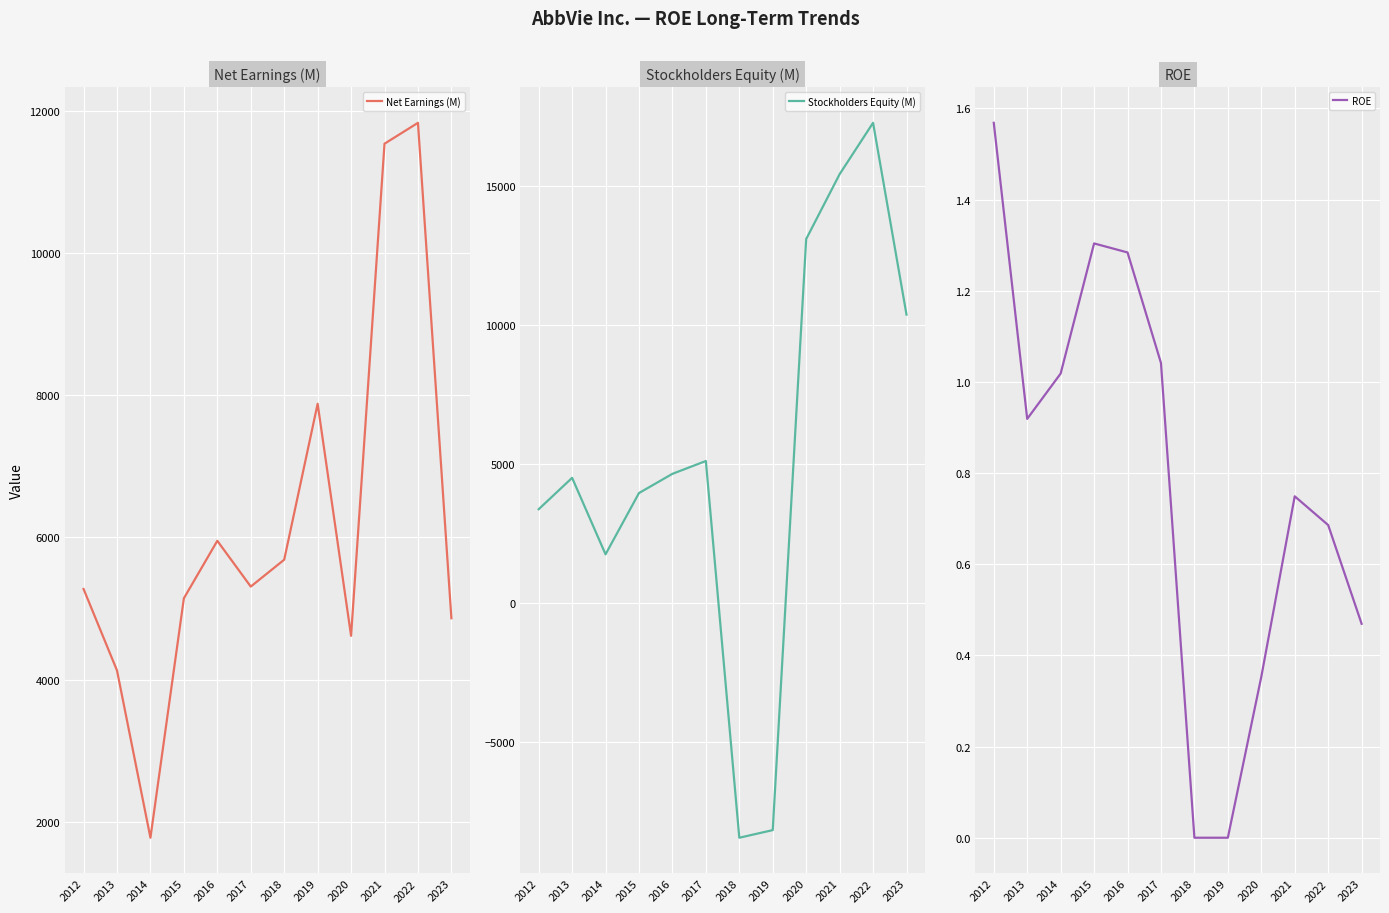

Which series has the largest total across all categories?

Net Earnings (M)